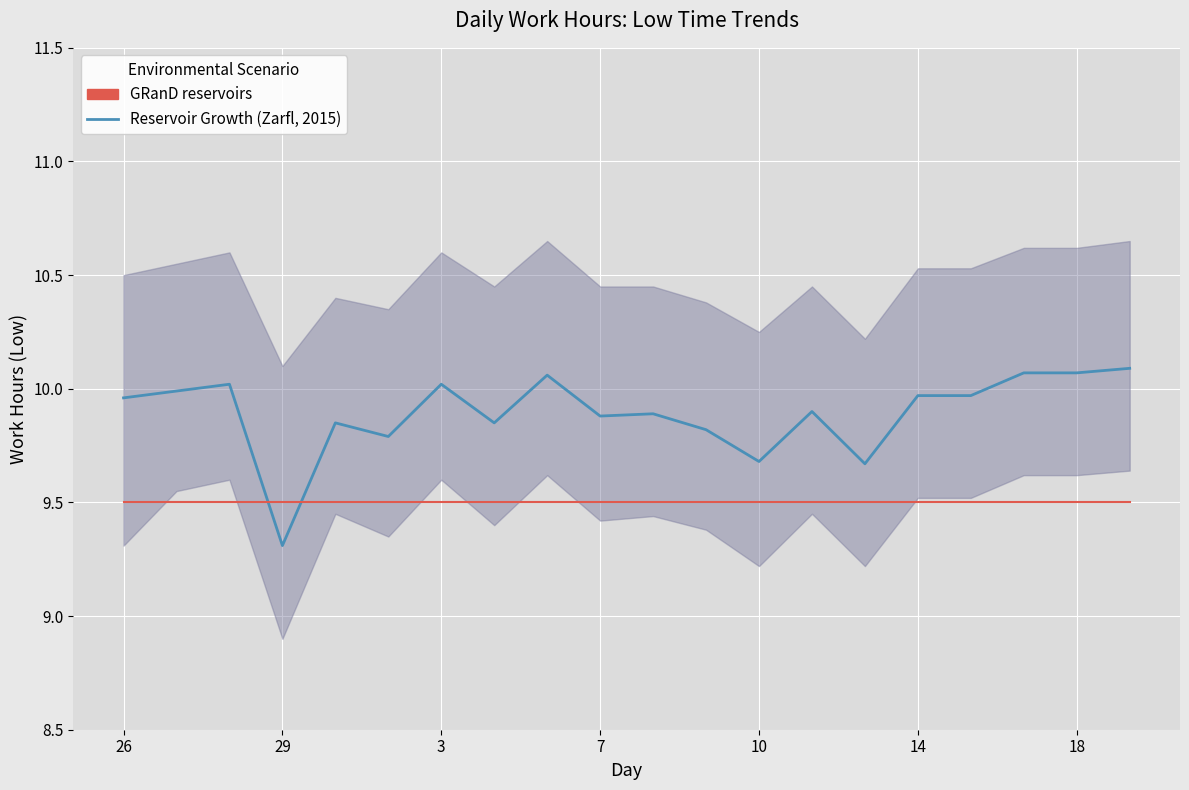

What are all the series names shown in the legend?

Reservoir Growth (Zarfl, 2015), GRanD reservoirs